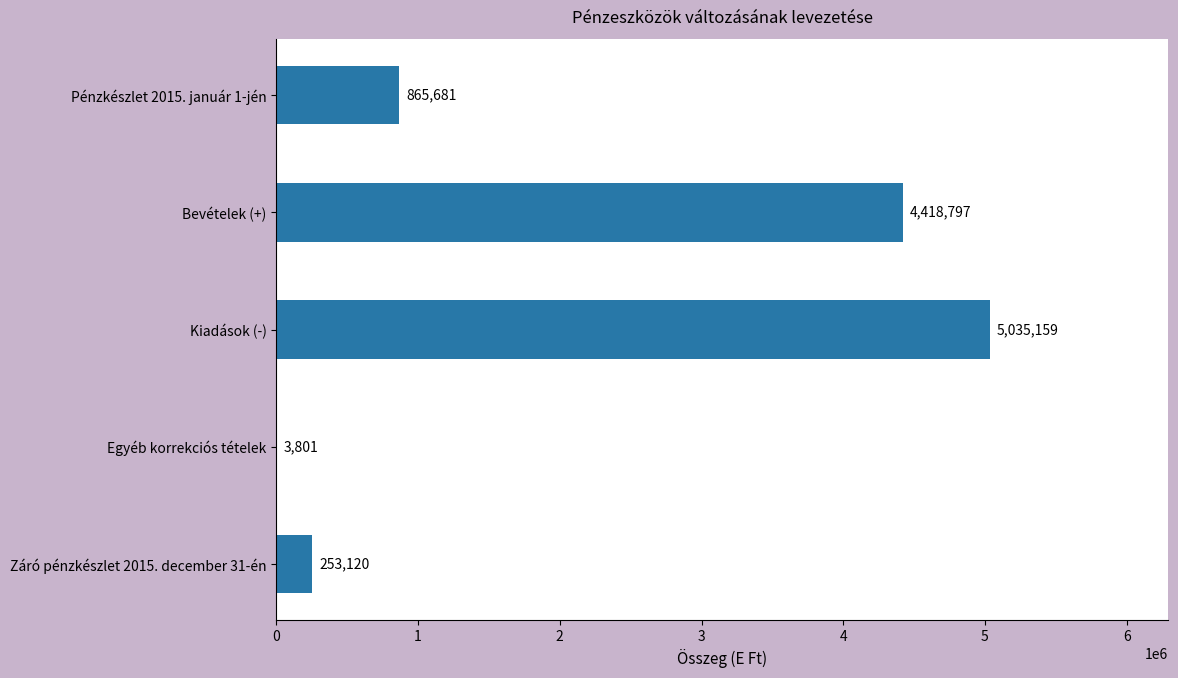

What is the change in value from Bevételek (+) to Záró pénzkészlet 2015. december 31-én?

-4165677